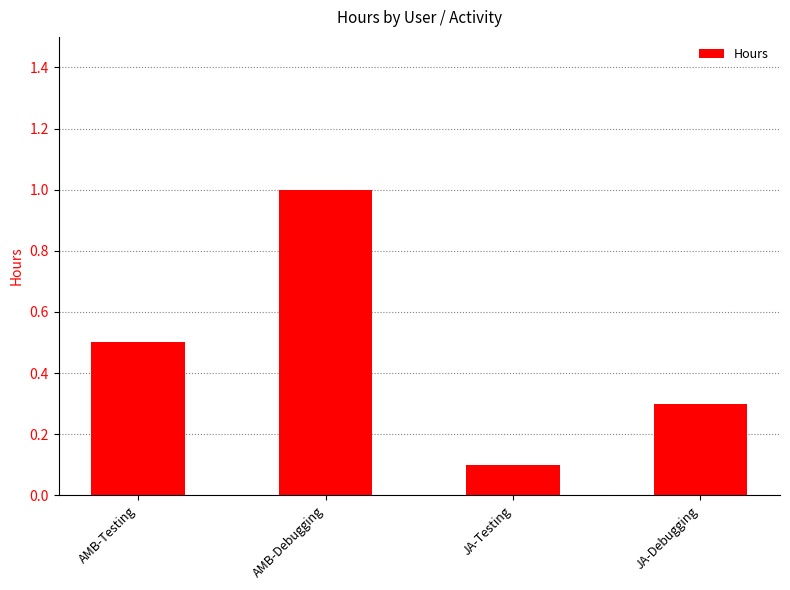

Reading right to left, list all the values displayed in this chart.

0.3	0.1	1.0	0.5